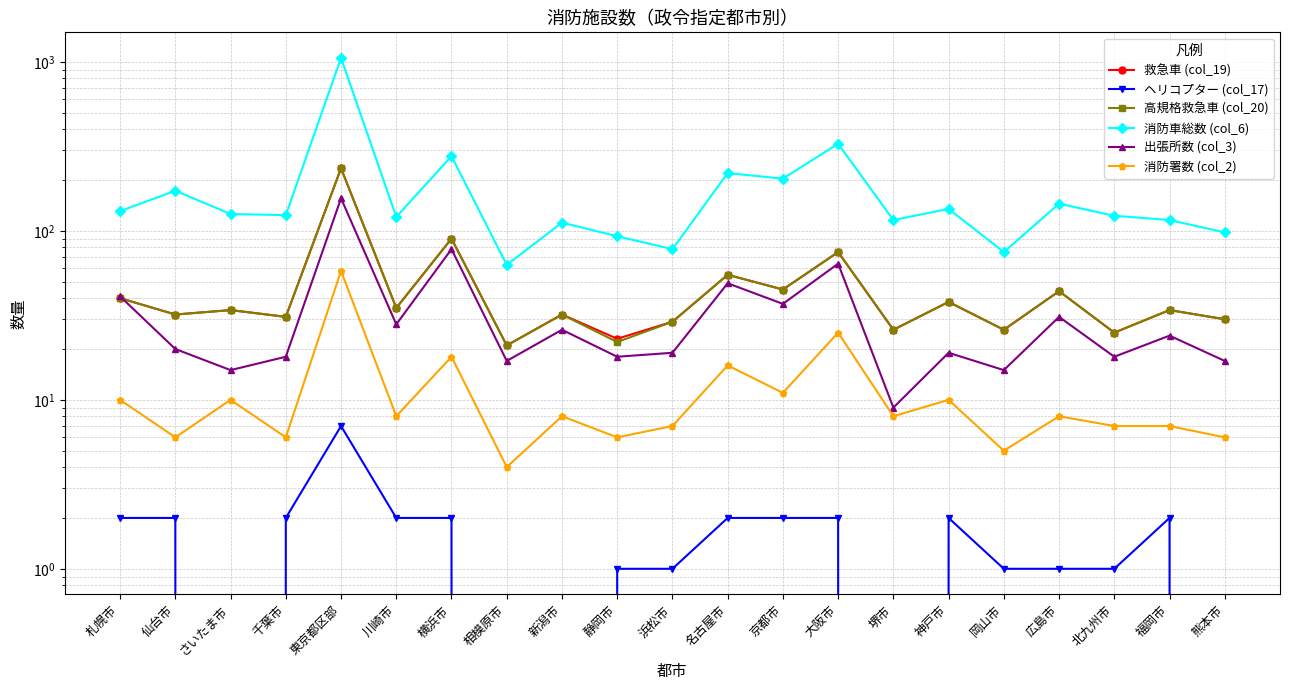

True or false: 消防車総数 (col_6) and 救急車 (col_19) cross at least once.

False